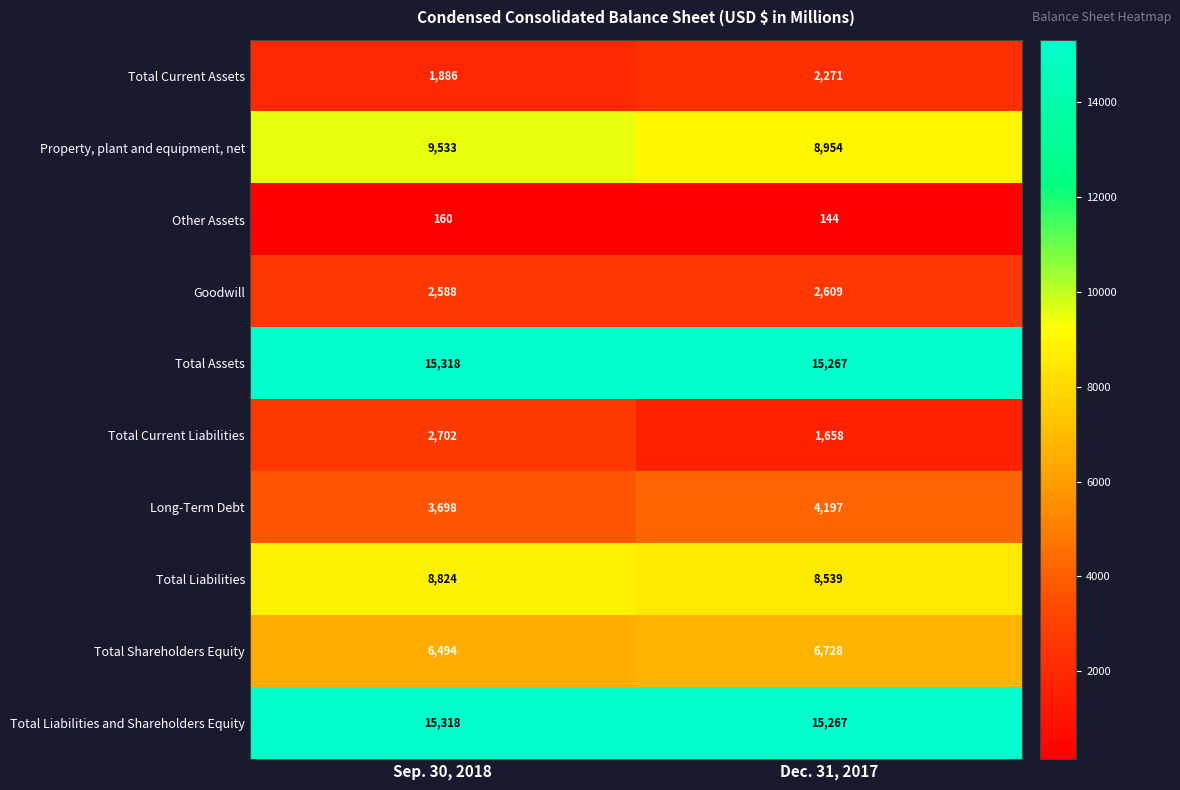

What is the sum of the Goodwill values at Dec. 31, 2017 and Sep. 30, 2018?

5197